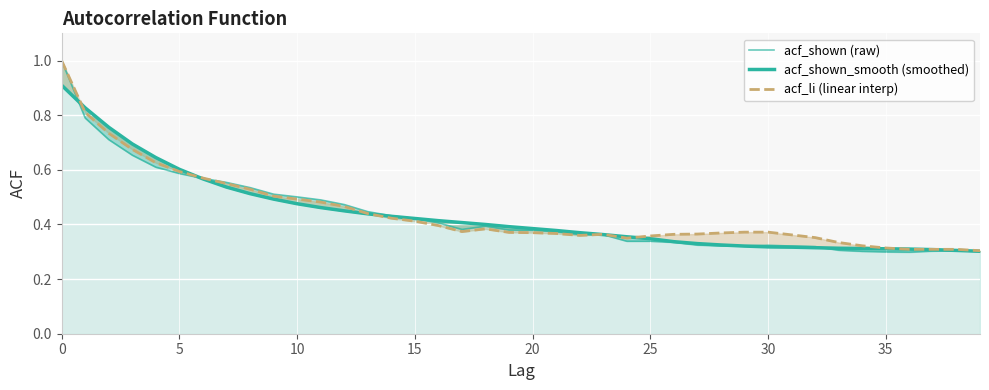

Does the chart display data point markers on the line(s)?

No